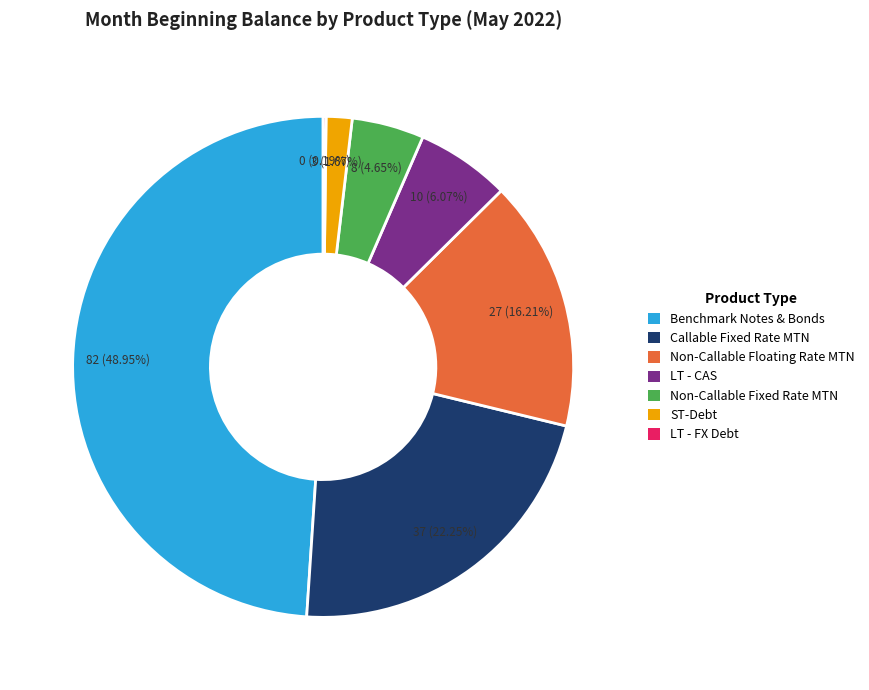

To the nearest percent, what portion does Callable Fixed Rate MTN represent?

22%